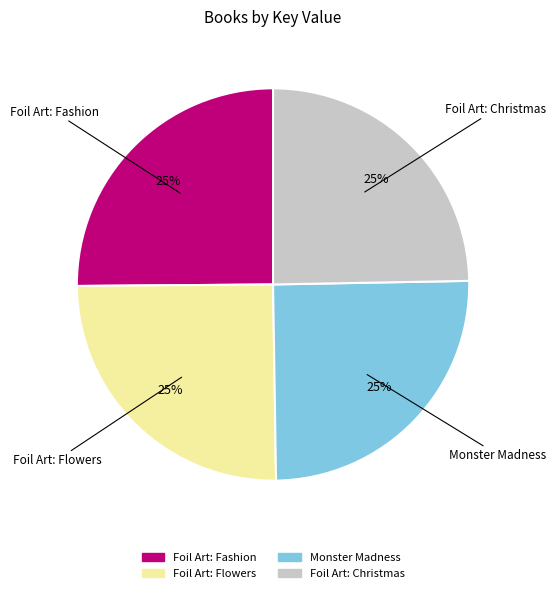

How many segments does this pie chart have?

4